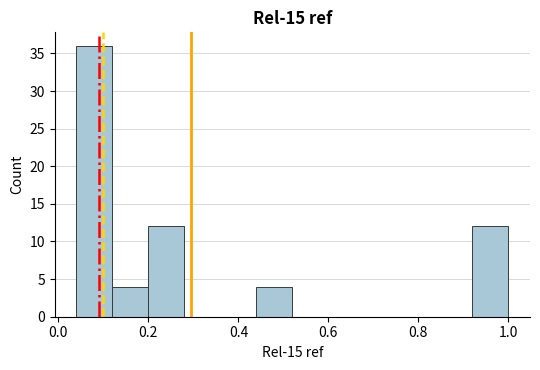

Reading left to right, list every bar in this chart as the range it spans on the x-axis followed by its height. The values are not printed on the chart, so give them approximately, as read against the axis.

0.04 to 0.12: 36
0.12 to 0.20: 4
0.20 to 0.28: 12
0.28 to 0.36: 0
0.36 to 0.44: 0
0.44 to 0.52: 4
0.52 to 0.60: 0
0.60 to 0.68: 0
0.68 to 0.76: 0
0.76 to 0.84: 0
0.84 to 0.92: 0
0.92 to 1.00: 12